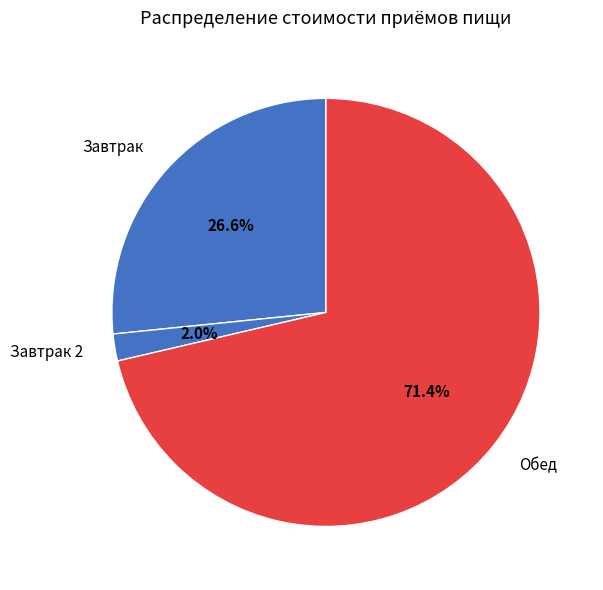

How many slices are in this pie chart?

3